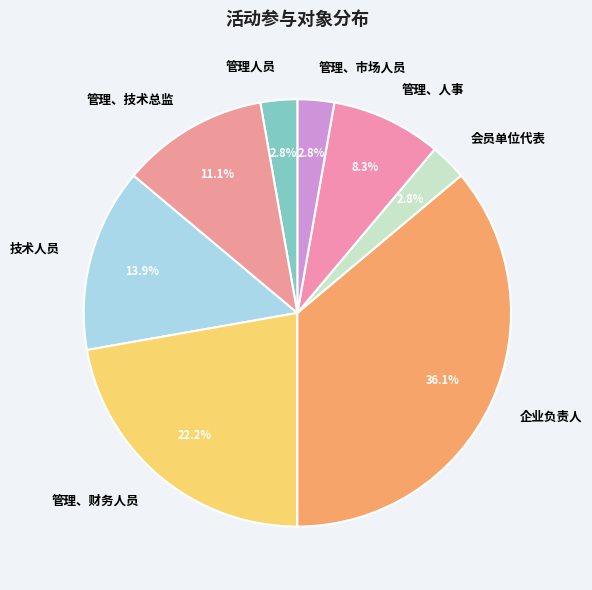

To the nearest percent, what is the combined percentage of 管理、人事 and 管理、技术总监?

19%